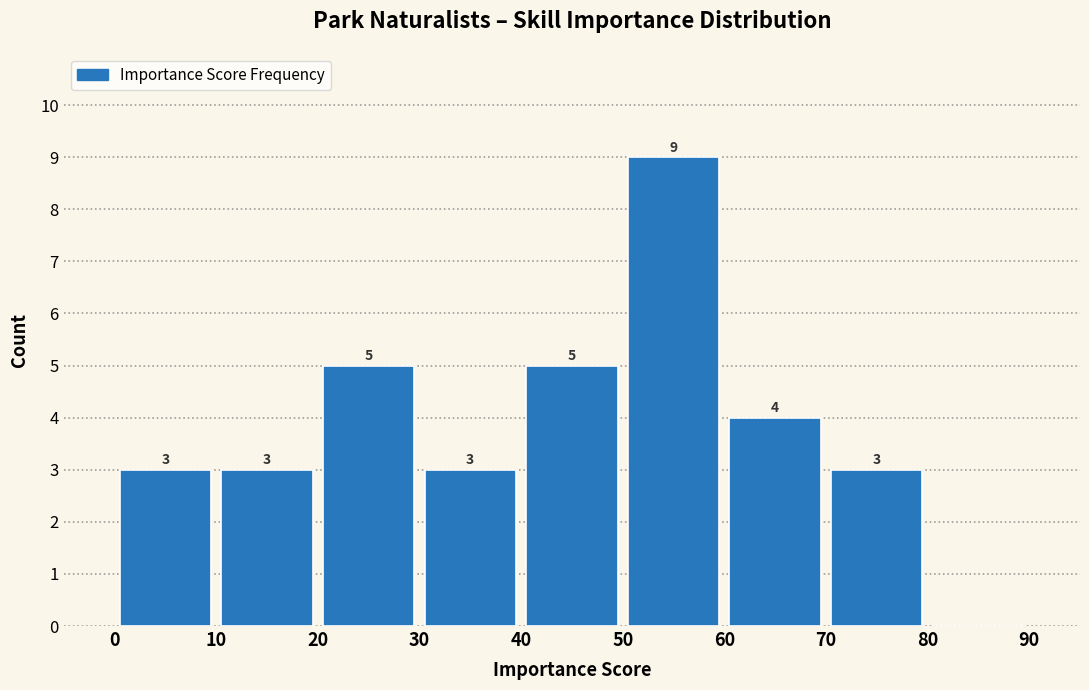

Over which range of the x-axis is the bar tallest?

50 to 60